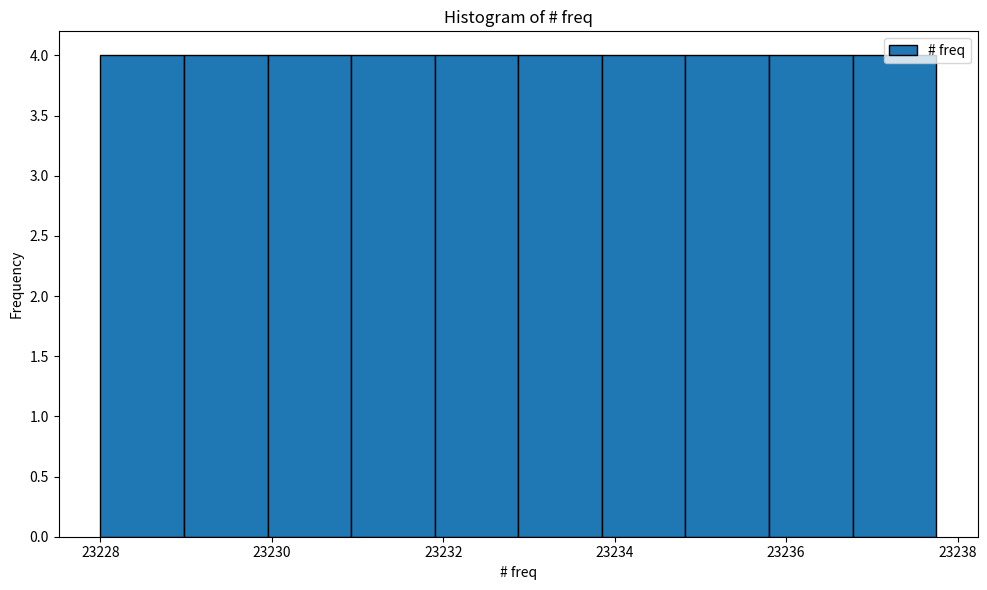

Reading left to right, transcribe this chart: for each bar, give the range it covers on the x-axis and its height. Neither the bar edges nor the heights are printed on the chart, so give them approximately, as read against the axes.

23228.0 to 23229.0: 4
23229.0 to 23230.0: 4
23230.0 to 23231.0: 4
23231.0 to 23232.0: 4
23232.0 to 23232.8: 4
23232.8 to 23233.8: 4
23233.8 to 23234.8: 4
23234.8 to 23235.8: 4
23235.8 to 23236.8: 4
23236.8 to 23237.8: 4